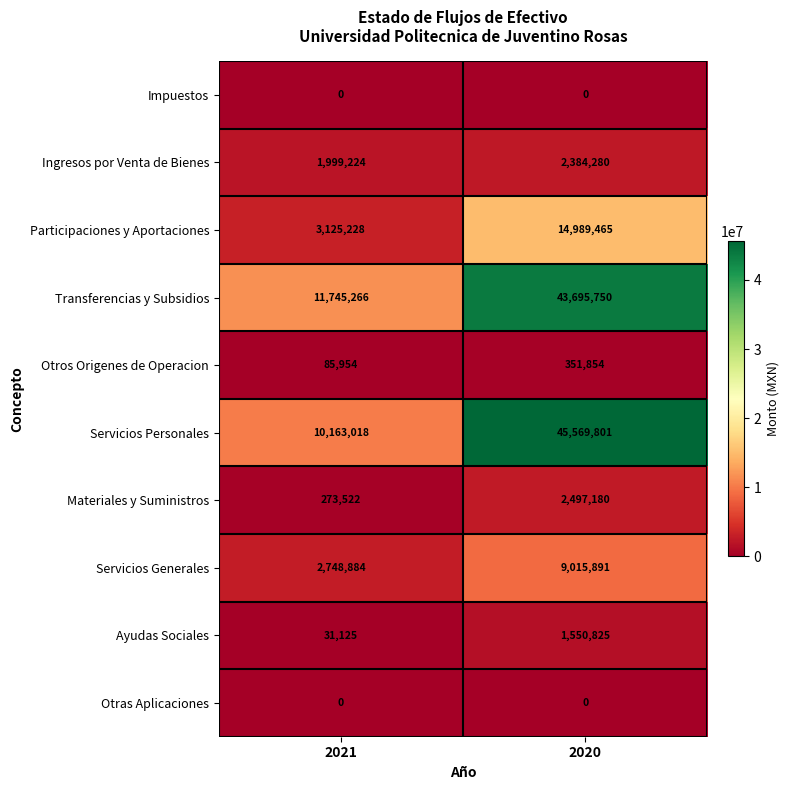

What is the sum of all Ayudas Sociales values?

1581950